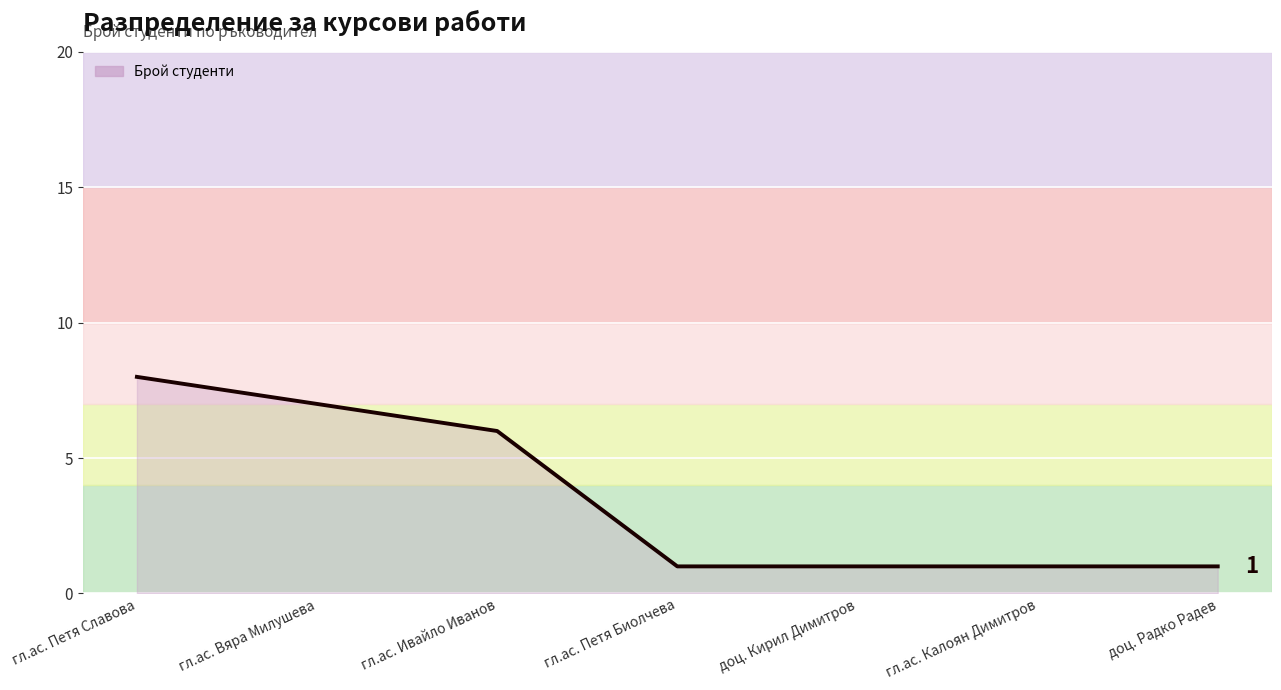

Reading left to right, list all the values displayed in this chart.

гл.ас. Петя Славова=8	гл.ас. Вяра Милушева=7	гл.ас. Ивайло Иванов=6	гл.ас. Петя Биолчева=1	доц. Кирил Димитров=1	гл.ас. Калоян Димитров=1	доц. Радко Радев=1